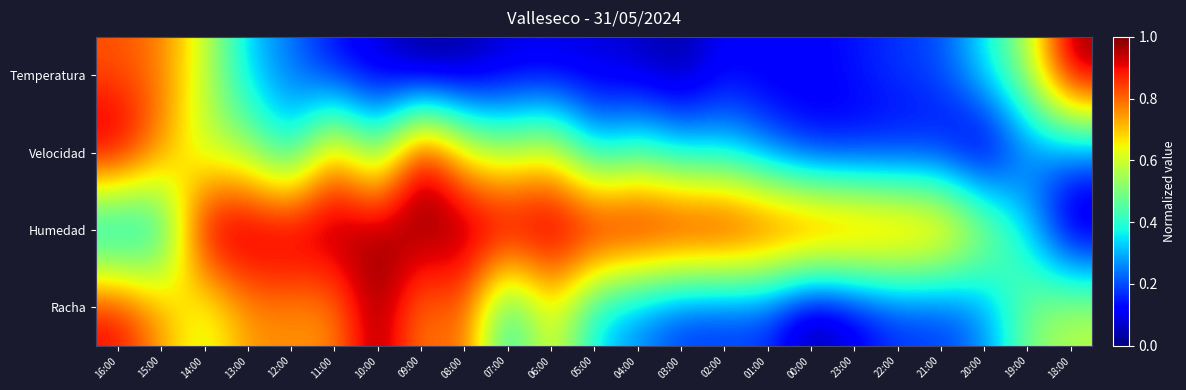

Reading right to left, what are all the values shown in this chart?

Temperatura: 18:00=1.0	19:00=0.6	20:00=0.4	21:00=0.2	22:00=0.2	23:00=0.1	00:00=0.1	01:00=0.1	02:00=0.1	03:00=0.0	04:00=0.1	05:00=0.1	06:00=0.1	07:00=0.1	08:00=0.0	09:00=0.0	10:00=0.1	11:00=0.1	12:00=0.2	13:00=0.3	14:00=0.6	15:00=0.8	16:00=0.8
Velocidad: 18:00=0.2	19:00=0.2	20:00=0.0	21:00=0.1	22:00=0.1	23:00=0.1	00:00=0.1	01:00=0.2	02:00=0.3	03:00=0.3	04:00=0.4	05:00=0.3	06:00=0.7	07:00=0.6	08:00=0.7	09:00=1.0	10:00=0.4	11:00=0.8	12:00=0.3	13:00=0.6	14:00=0.6	15:00=0.8	16:00=1.0
Humedad: 18:00=0.0	19:00=0.3	20:00=0.6	21:00=0.8	22:00=0.9	23:00=0.9	00:00=1.0	01:00=1.0	02:00=1.0	03:00=1.0	04:00=1.0	05:00=1.0	06:00=1.0	07:00=1.0	08:00=1.0	09:00=1.0	10:00=1.0	11:00=1.0	12:00=1.0	13:00=1.0	14:00=1.0	15:00=0.3	16:00=0.2
Racha: 18:00=0.6	19:00=0.5	20:00=0.2	21:00=0.2	22:00=0.2	23:00=0.1	00:00=0.0	01:00=0.2	02:00=0.2	03:00=0.2	04:00=0.2	05:00=0.3	06:00=0.7	07:00=0.3	08:00=0.8	09:00=0.8	10:00=1.0	11:00=0.8	12:00=0.8	13:00=0.8	14:00=0.6	15:00=0.8	16:00=0.9